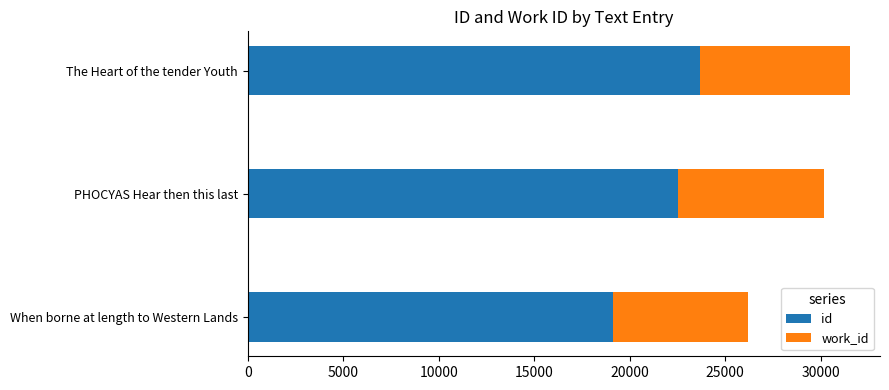

What is the difference between the id values at PHOCYAS Hear then this last and When borne at length to Western Lands?

3380